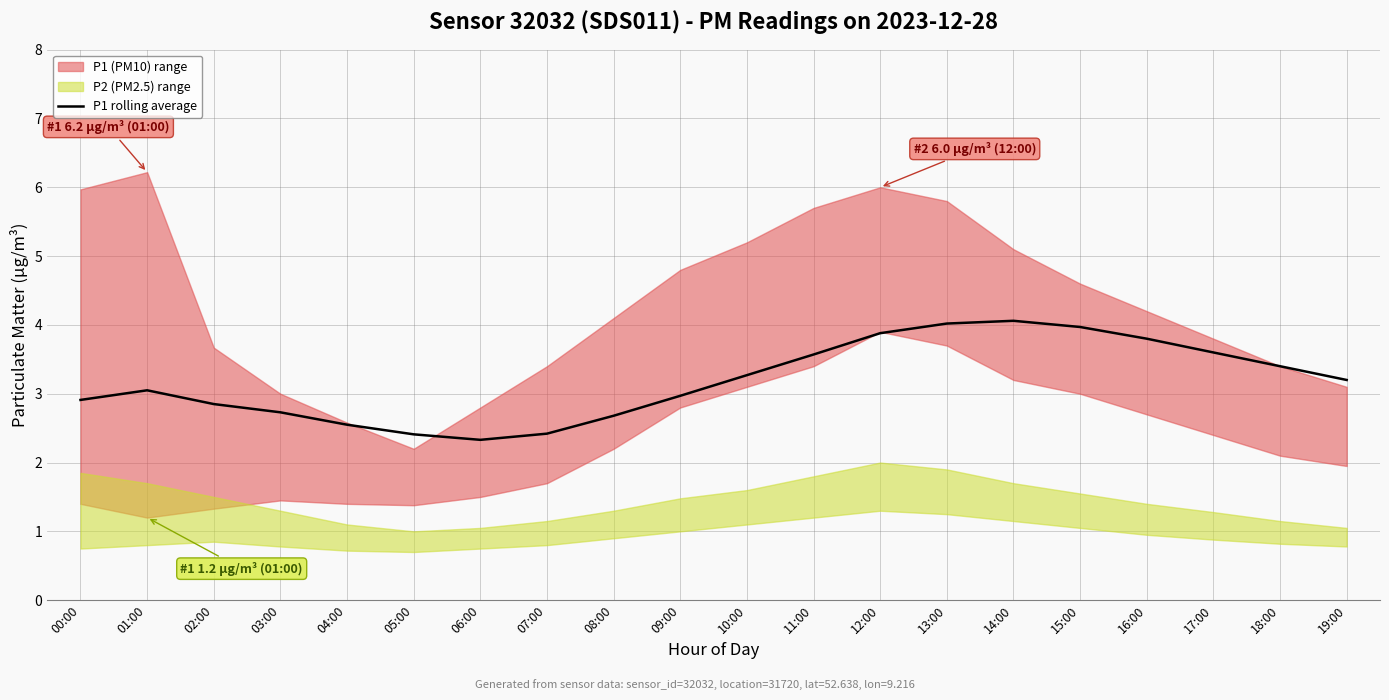

Is it true that P1 rolling average equals 1.7 at 16:00?

False